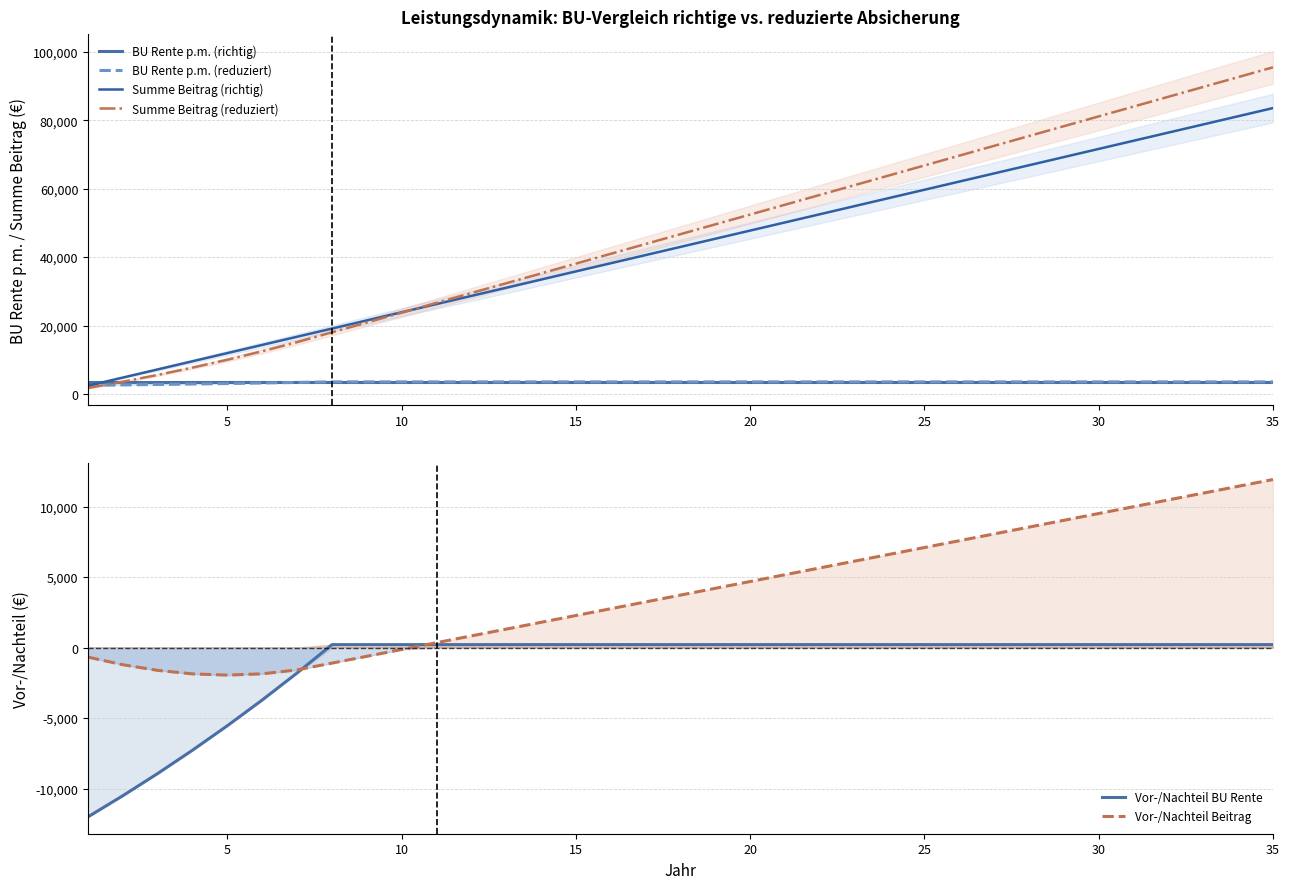

What is the minimum value for Summe Beitrag (richtig)?

2388.0